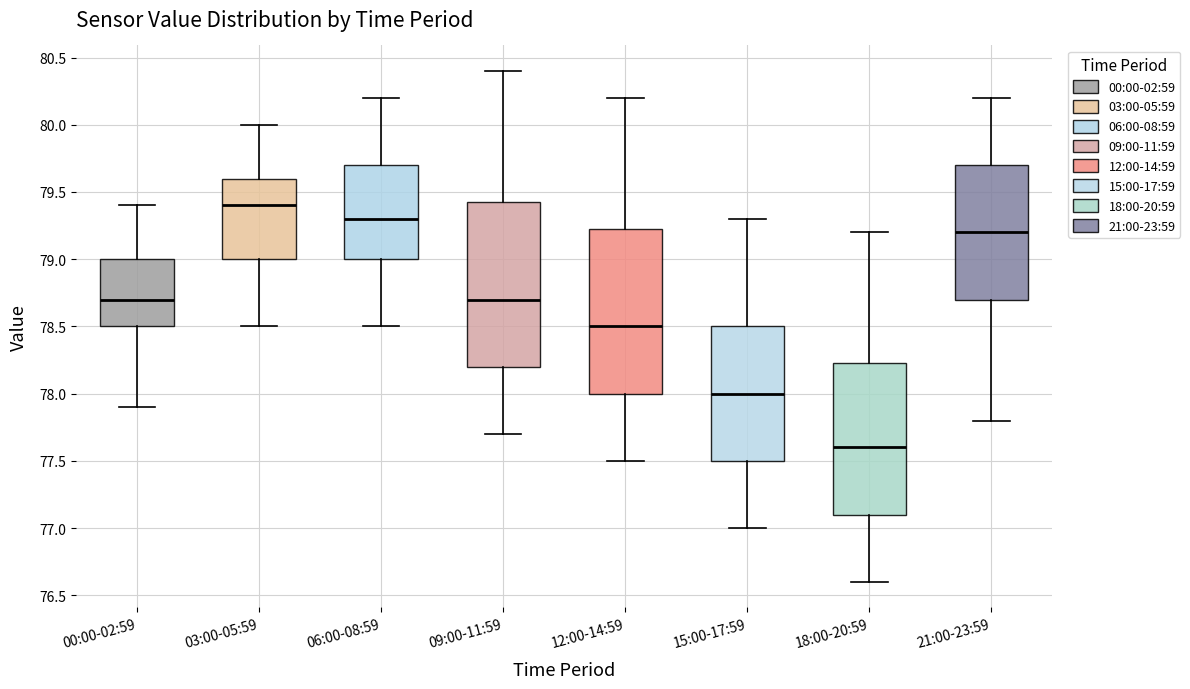

Reading left to right, read every box against the y-axis: the position of its median line, the range the box covers, and the ends of its whiskers. The values are not printed on the chart, so give them approximately, as read against the axis.

00:00-02:59: median 78.70, box 78.50 to 79.00, whiskers 77.90 to 79.40
03:00-05:59: median 79.40, box 79.00 to 79.60, whiskers 78.50 to 80.00
06:00-08:59: median 79.30, box 79.00 to 79.70, whiskers 78.50 to 80.20
09:00-11:59: median 78.70, box 78.20 to 79.45, whiskers 77.70 to 80.40
12:00-14:59: median 78.50, box 78.00 to 79.25, whiskers 77.50 to 80.20
15:00-17:59: median 78.00, box 77.50 to 78.50, whiskers 77.00 to 79.30
18:00-20:59: median 77.60, box 77.10 to 78.25, whiskers 76.60 to 79.20
21:00-23:59: median 79.20, box 78.70 to 79.70, whiskers 77.80 to 80.20